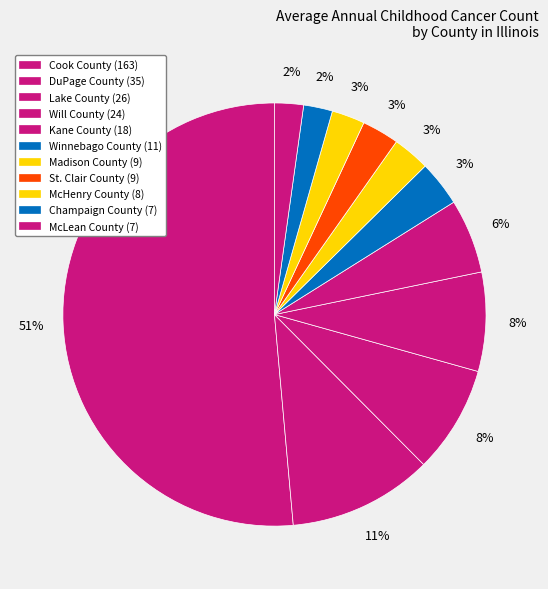

Is there a majority slice in this chart?

Yes